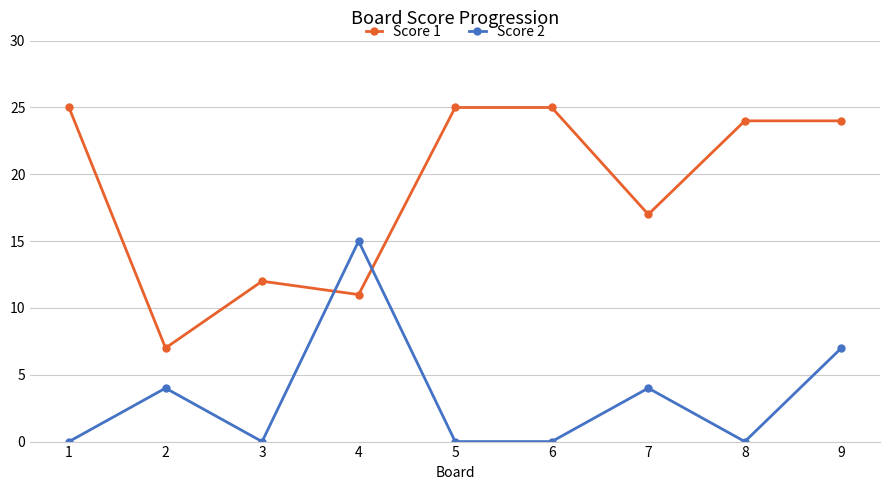

The Score 2 series shows 4 at 7. True or false?

True